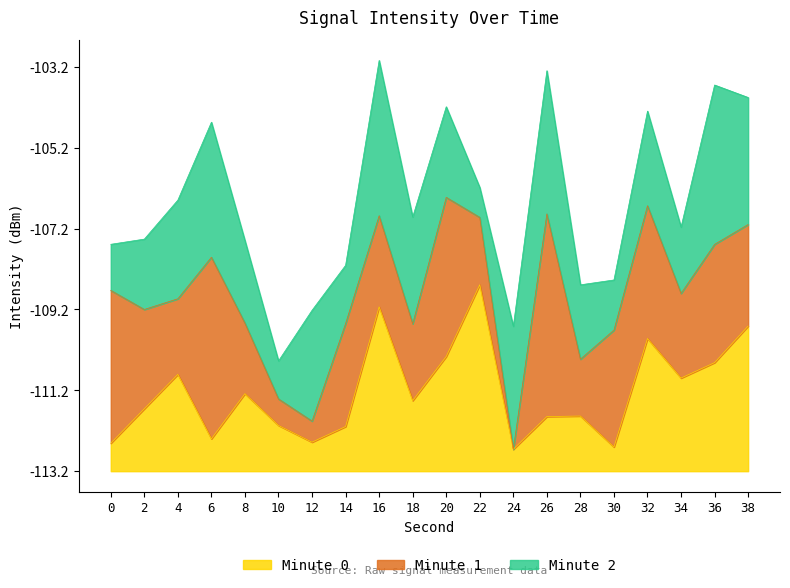

Rank the categories by value from lowest to highest.

24, 30, 0, 12, 6, 14, 10, 26, 28, 2, 18, 8, 34, 4, 36, 20, 32, 38, 16, 22